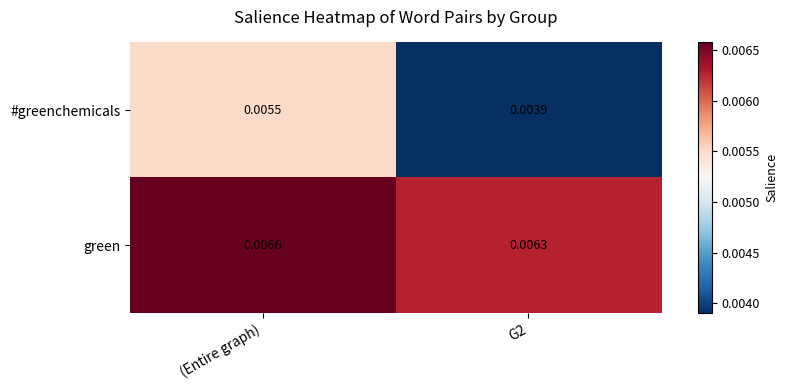

Which series has the largest total across all categories?

green